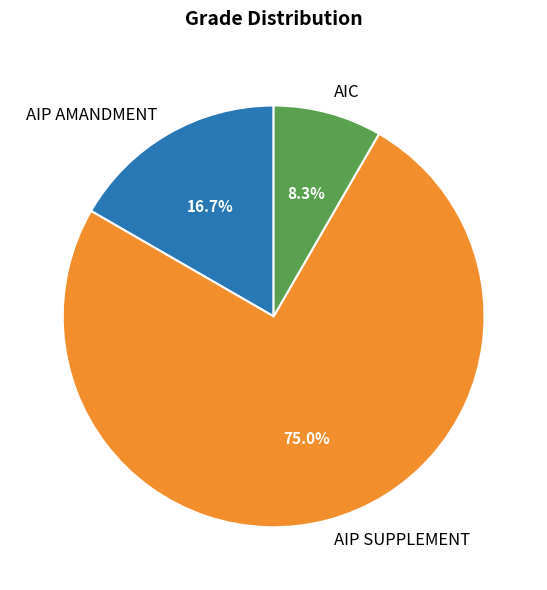

How many segments does this pie chart have?

3